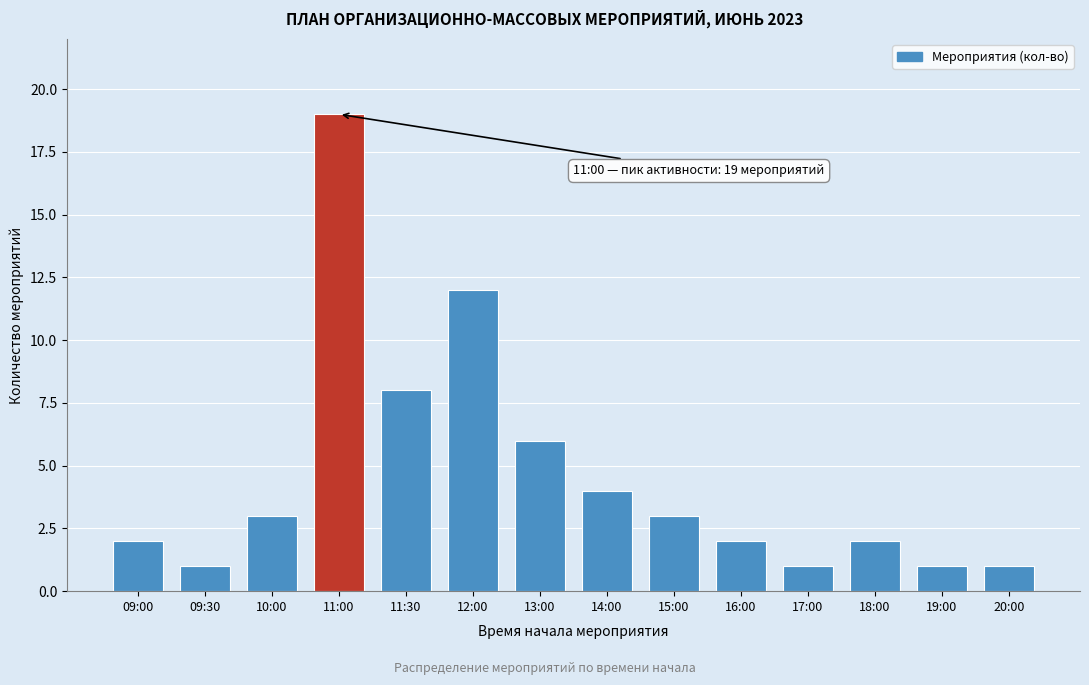

Reading left to right, transcribe all the data shown in this chart.

09:00=2	09:30=1	10:00=3	11:00=19	11:30=8	12:00=12	13:00=6	14:00=4	15:00=3	16:00=2	17:00=1	18:00=2	19:00=1	20:00=1